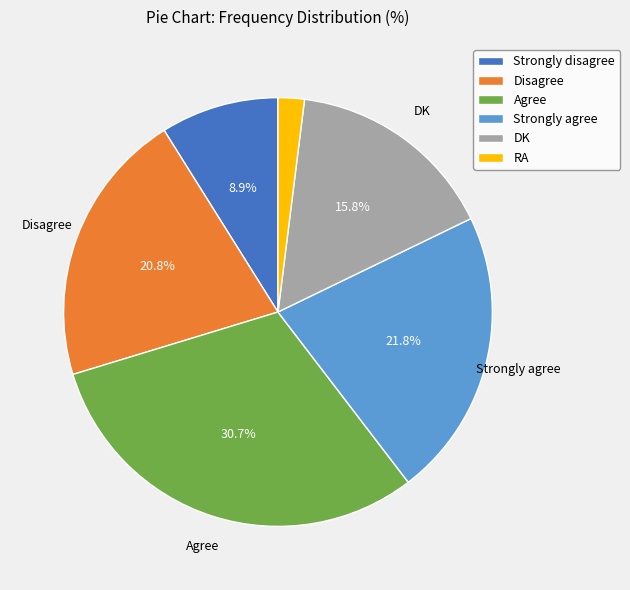

True or false: Disagree accounts for 6% of the total.

False